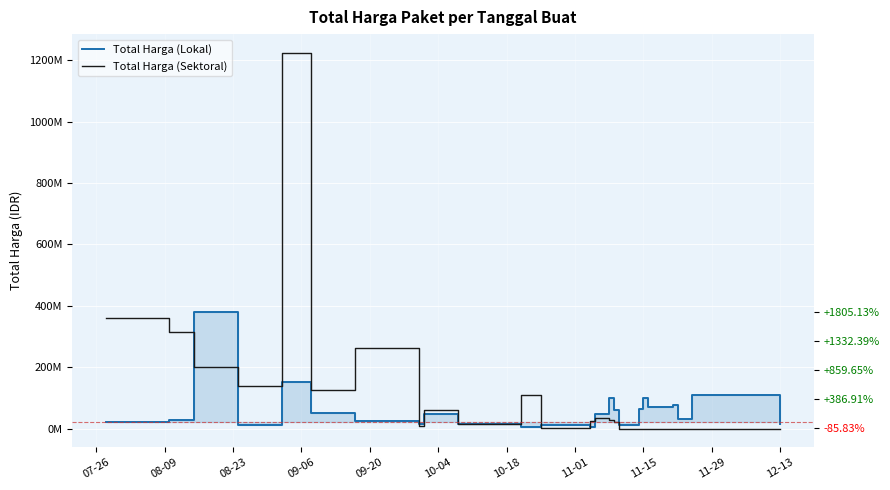

Is the value of Total Harga (Lokal) at 16 greater than the value of Total Harga (Sektoral) at 09-06?

No